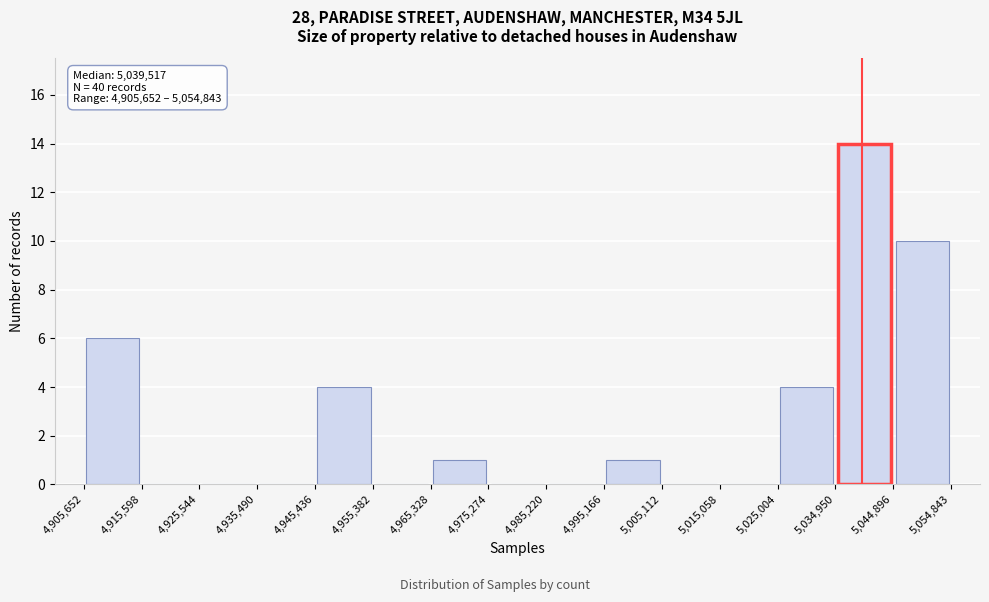

Which range on the x-axis has the tallest bar?

5,034,950 to 5,044,896